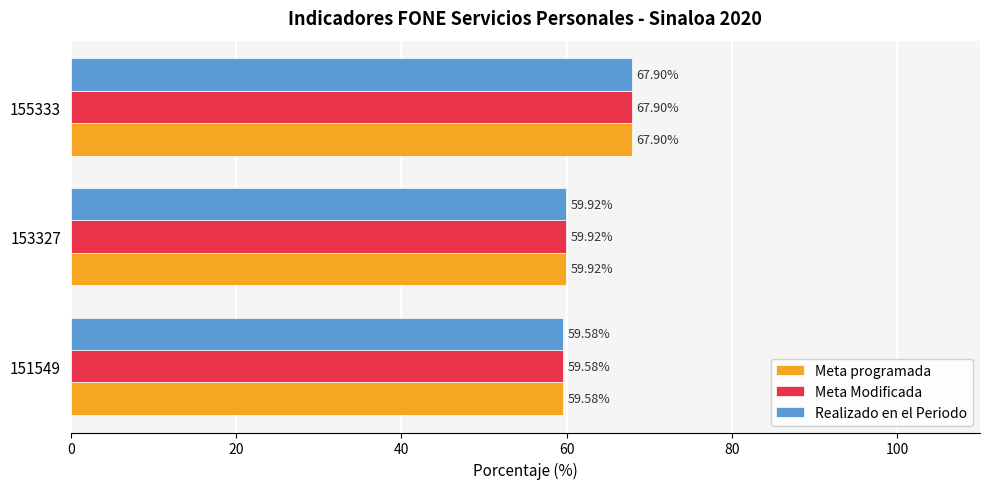

What is the average value of the Realizado en el Periodo series?

62.5